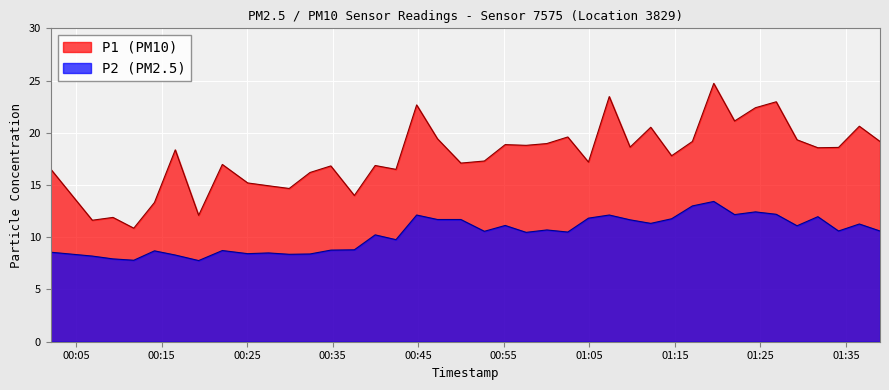

What is the sum of the P2 values at 6 and 19?

19.9